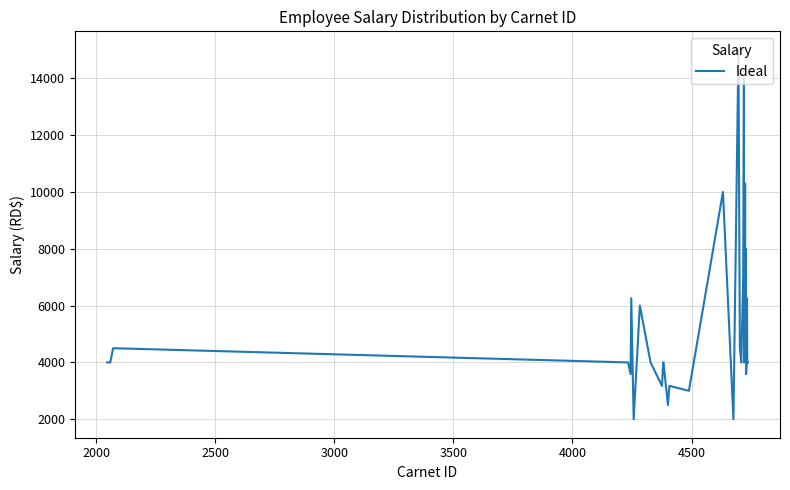

What is the minimum value shown in the chart?

2000